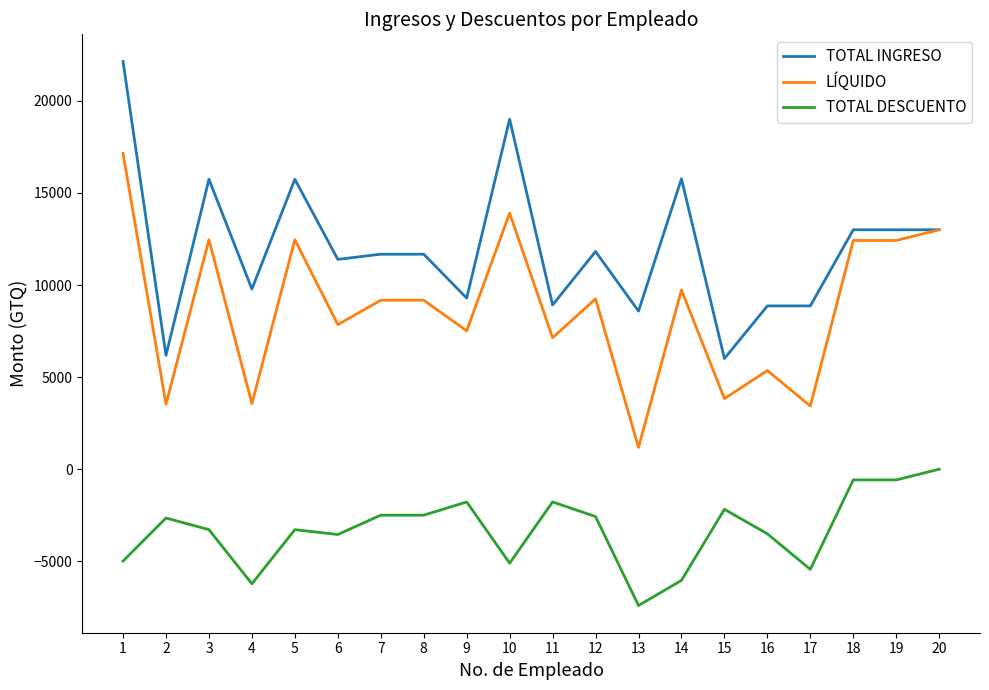

True or false: TOTAL DESCUENTO and LÍQUIDO cross at least once.

False